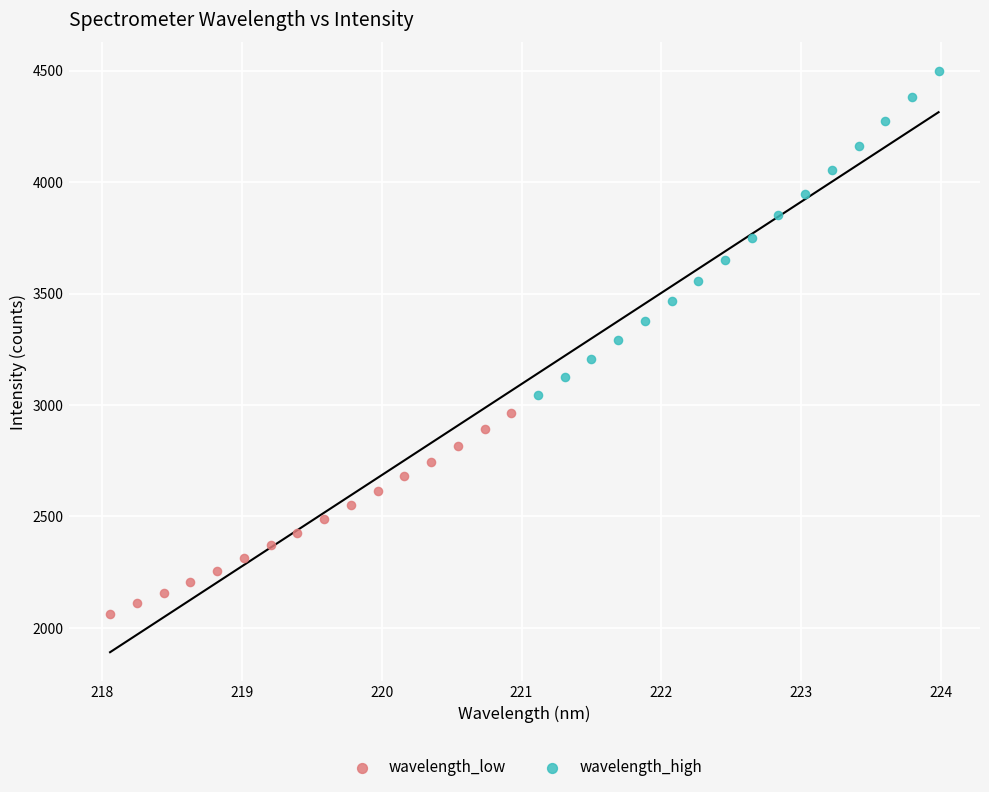

What are all the series names shown in the legend?

wavelength_low, wavelength_high